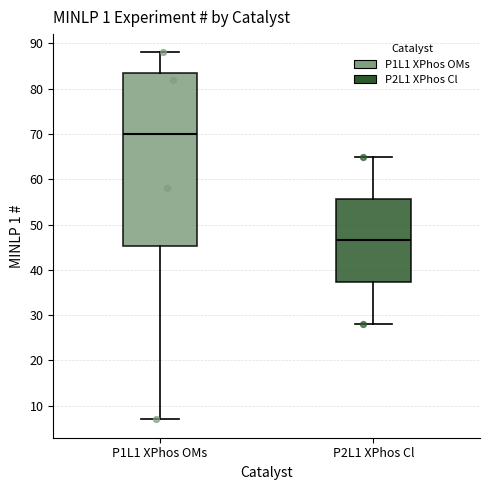

Reading left to right, transcribe this box plot: for each box, give where its median line is, the range the box spans, and where its two whiskers end, as read against the y-axis. The values are not printed on the chart, so give them approximately, as read against the axis.

P1L1 XPhos OMs: median 70, box 45 to 84, whiskers 7 to 88
P2L1 XPhos Cl: median 47, box 37 to 56, whiskers 28 to 65